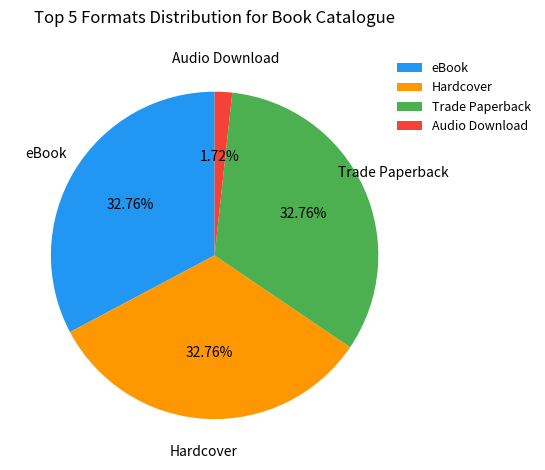

Between Hardcover and Audio Download, which is larger?

Hardcover